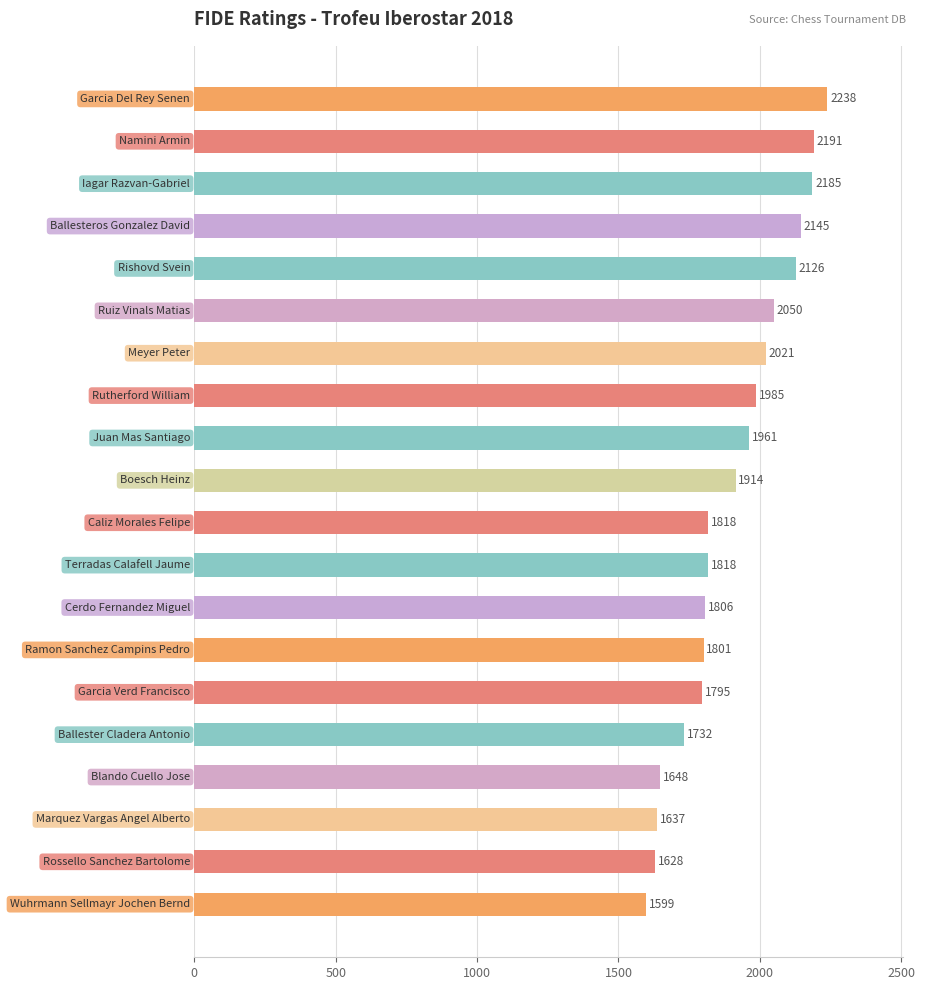

What is the smallest value displayed?

1599